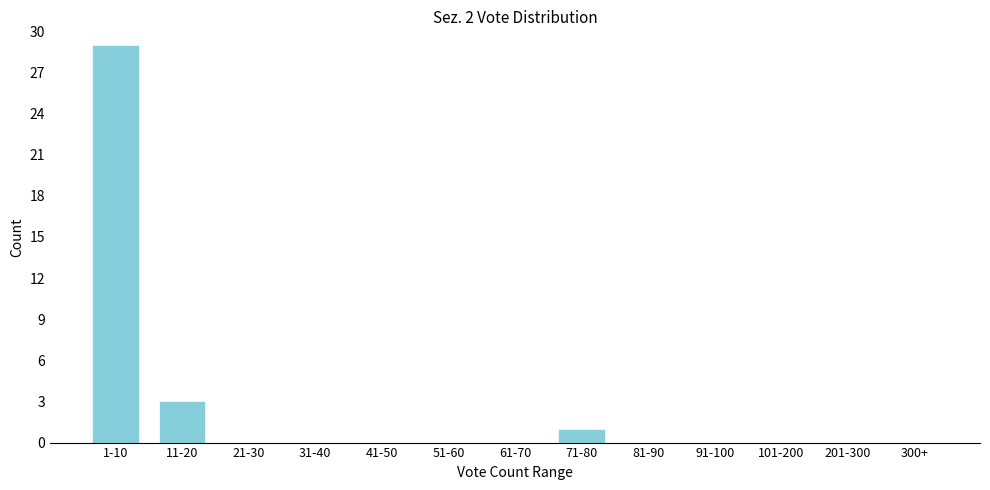

Reading right to left, list all the values displayed in this chart.

300+=0	201-300=0	101-200=0	91-100=0	81-90=0	71-80=1	61-70=0	51-60=0	41-50=0	31-40=0	21-30=0	11-20=3	1-10=29